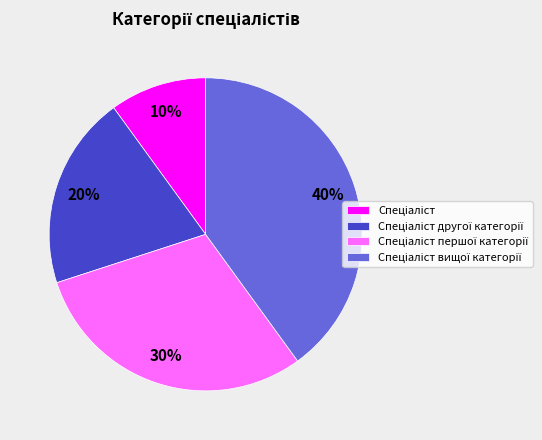

How many slices are in this pie chart?

4